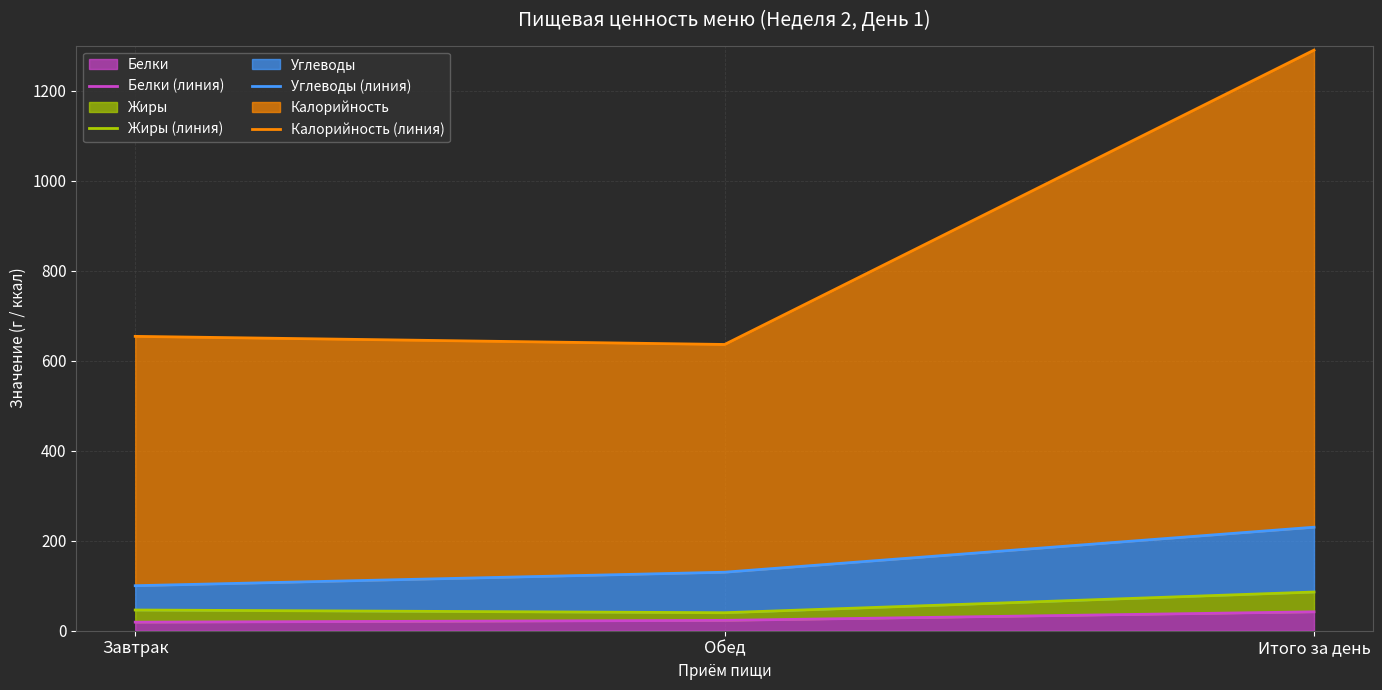

What are all the series names shown in the legend?

Белки (линия), Жиры (линия), Углеводы (линия), Калорийность (линия)